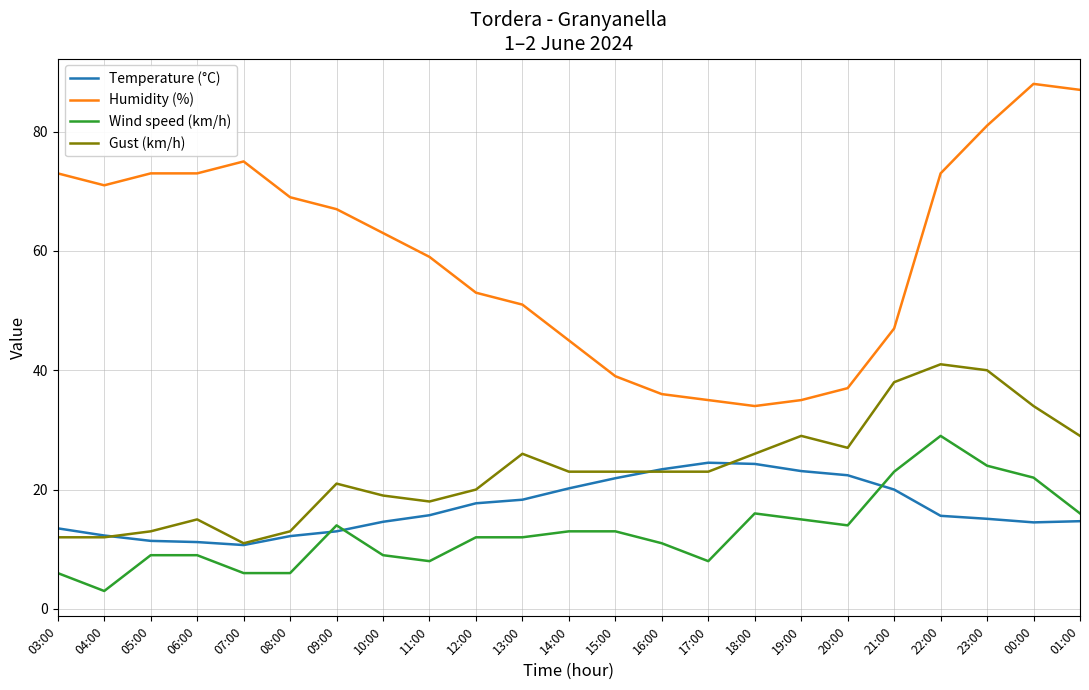

What is the total value across all series at 05:00?

106.4